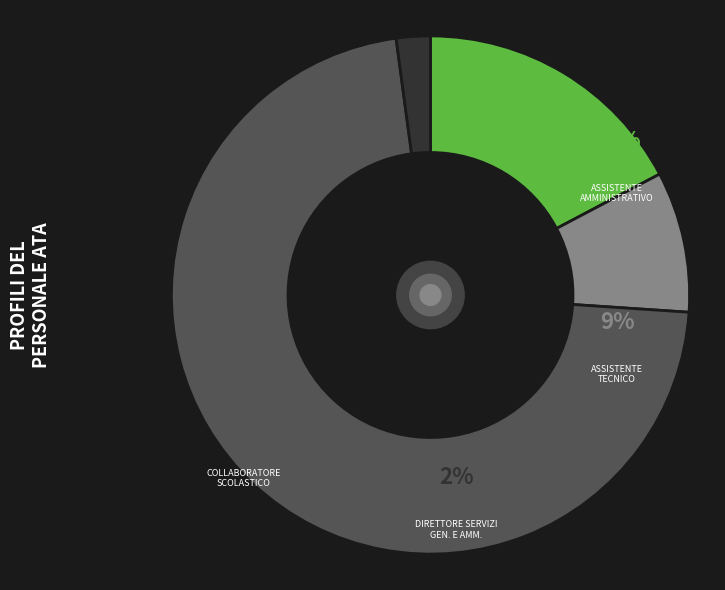

To the nearest percent, what portion does DM - DIRETTORE SERVIZI GEN. E AMM. represent?

2%